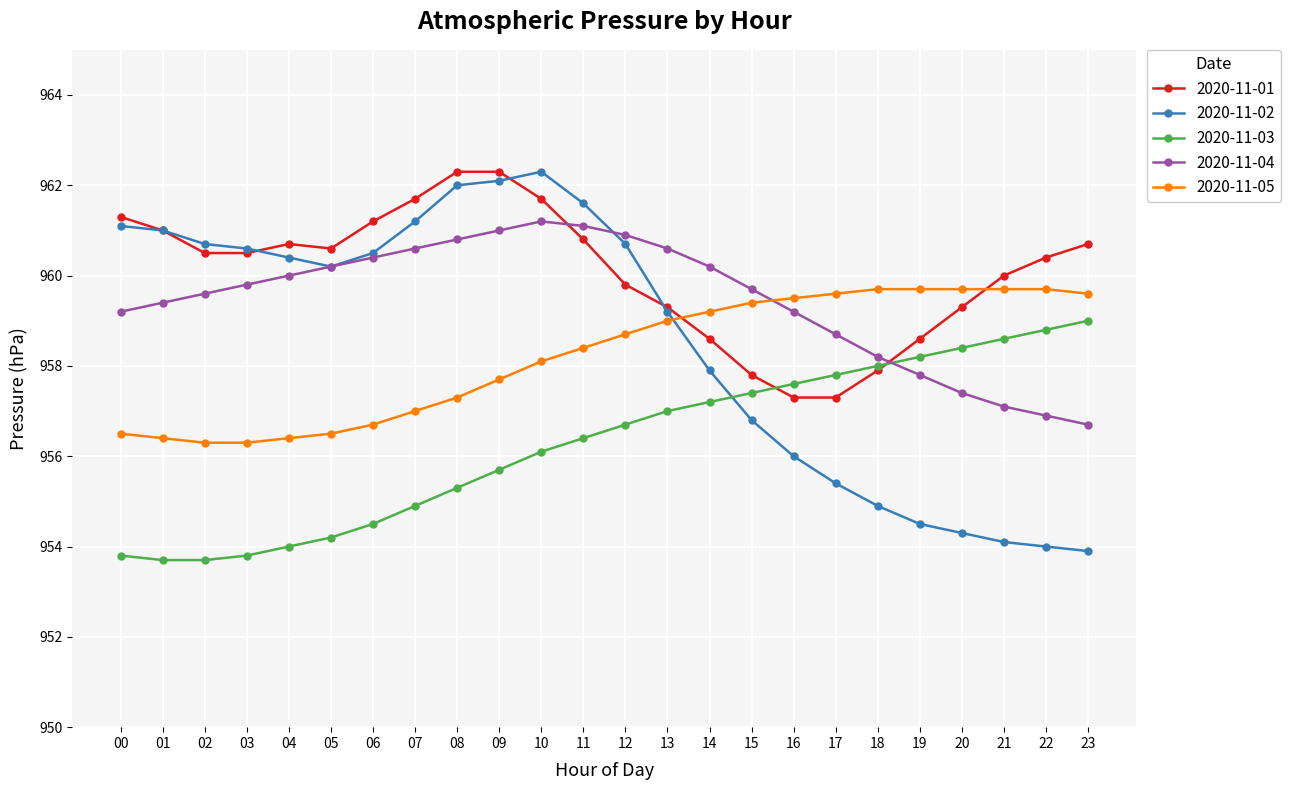

What is the difference between the 2020-11-02 values at 08 and 17?

6.6